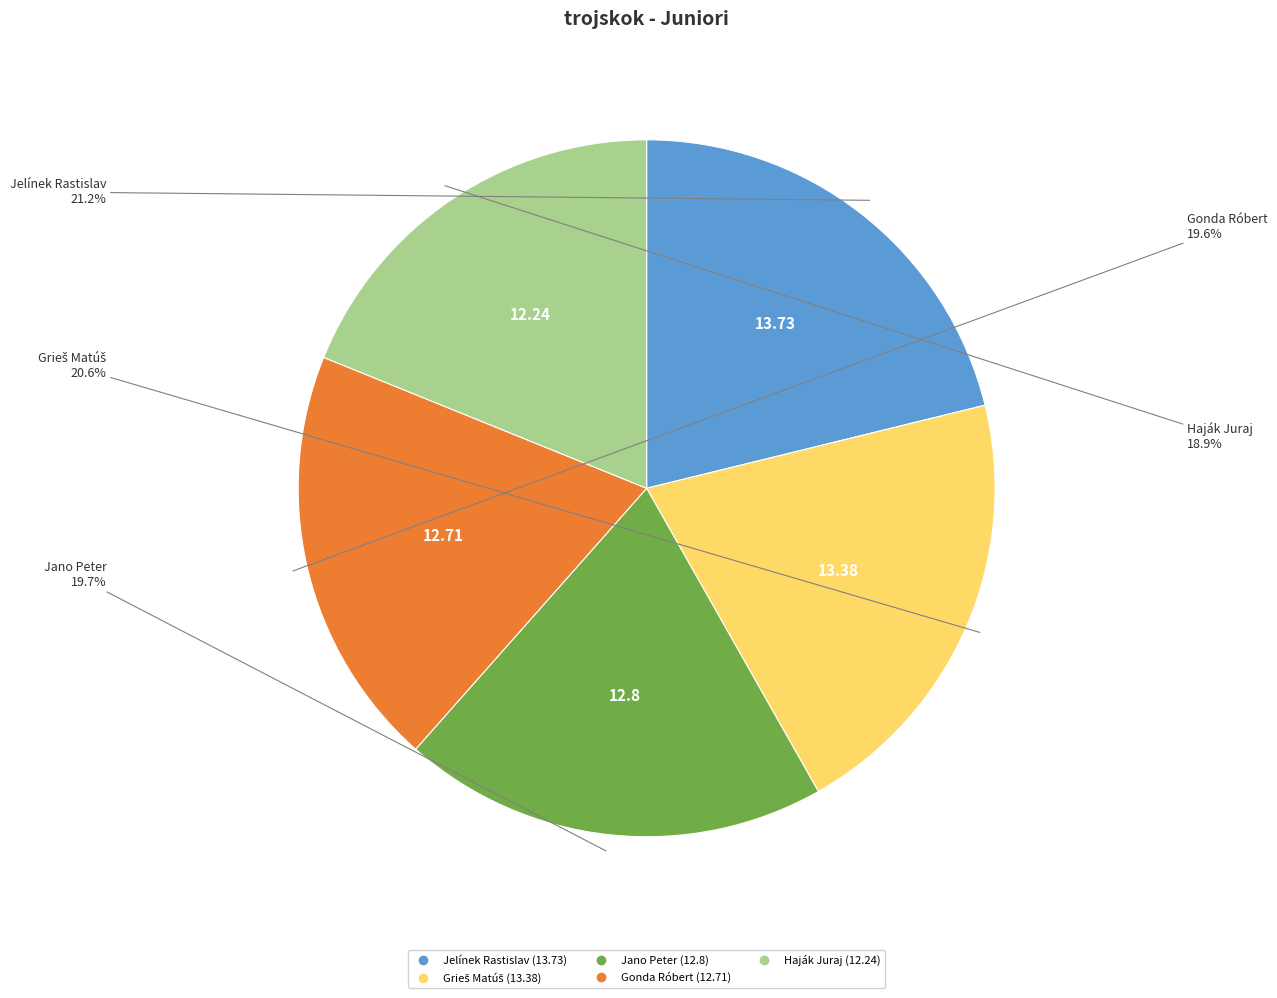

What is the ratio of the value at Jano Peter to the value at Gonda Róbert?

1.0